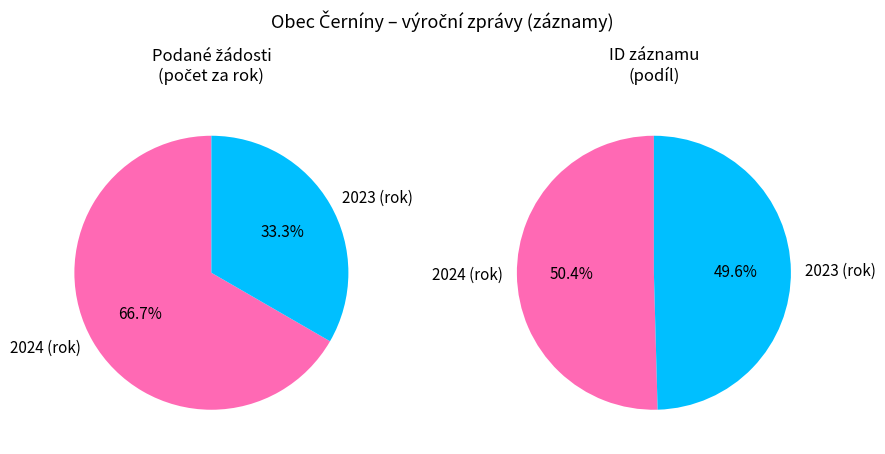

Count the number of slices in the pie.

2